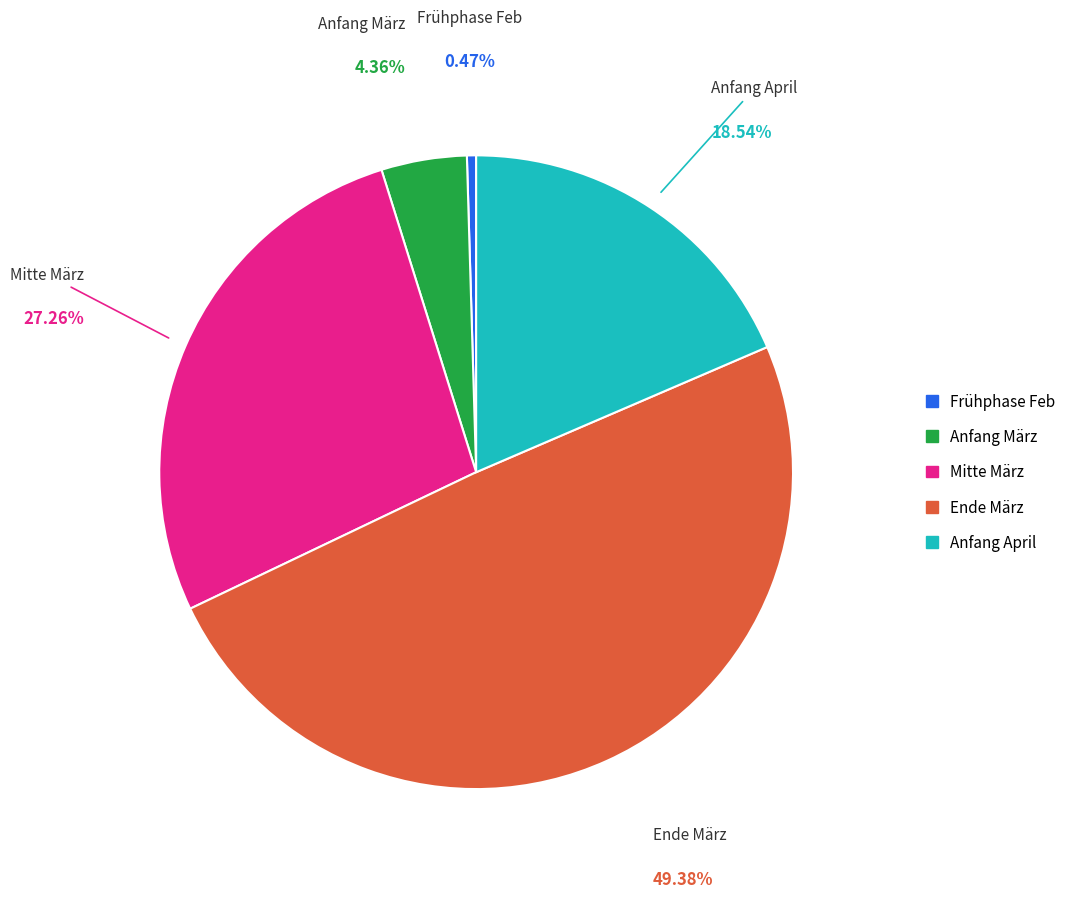

Is there a majority slice in this chart?

No